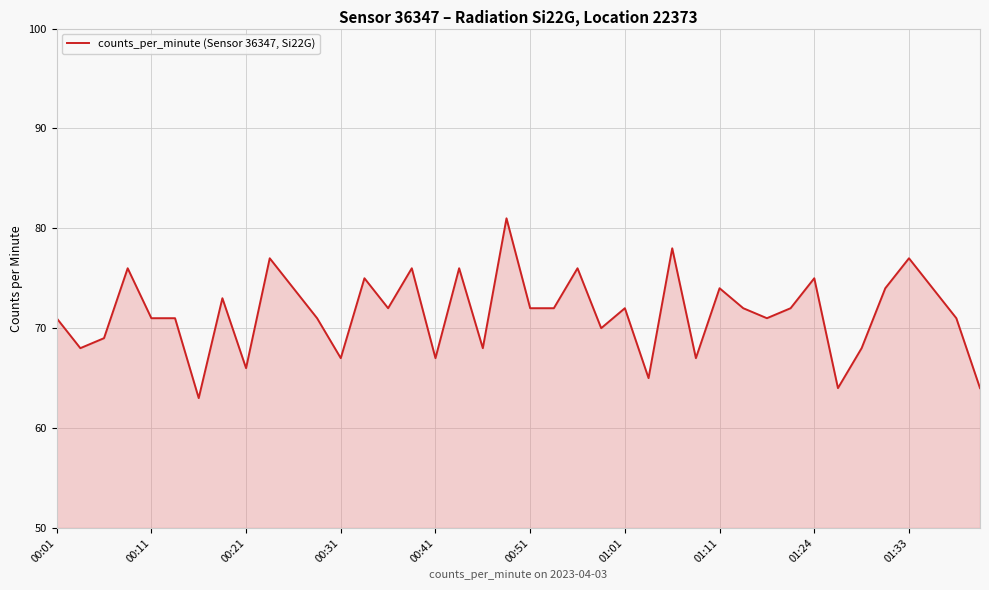

How many lines are shown in the chart?

1